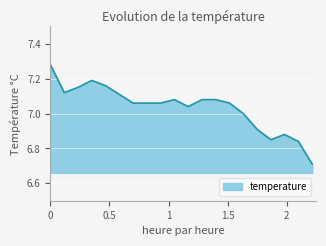

What is the difference between the maximum and minimum values?

0.6